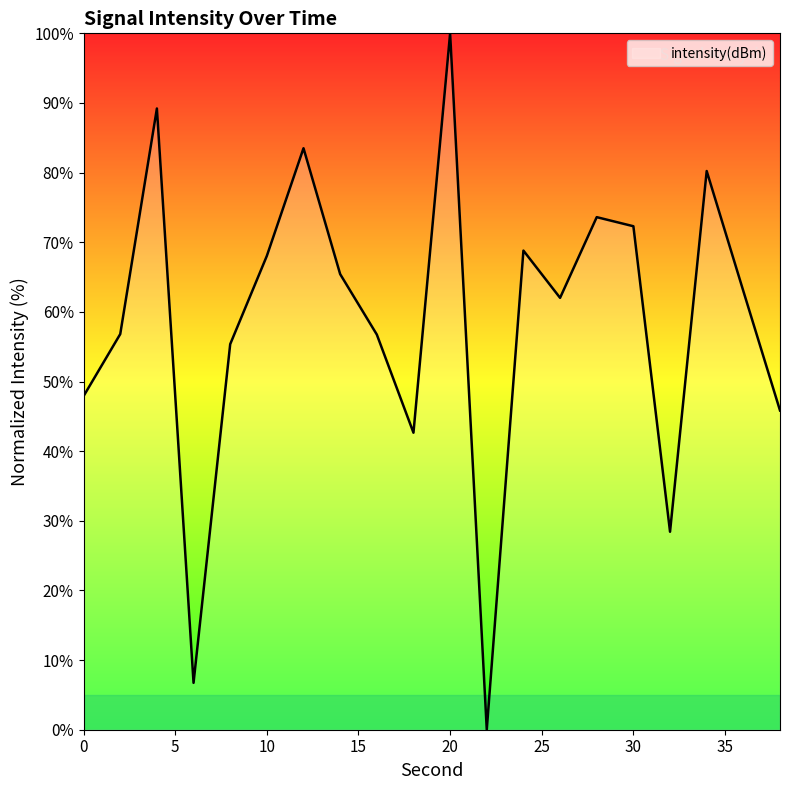

What is the difference between the maximum and minimum values?

100.0